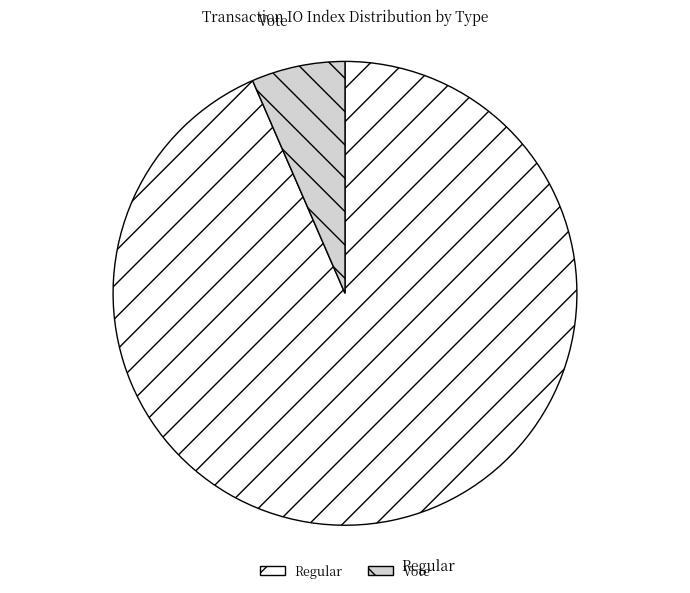

Is the sum of Regular and Vote greater than half?

Yes